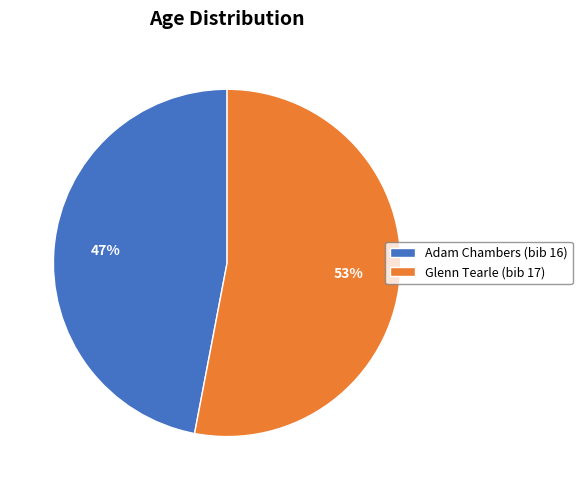

Do Adam Chambers (bib 16) and Glenn Tearle (bib 17) together represent more than half of the pie?

Yes